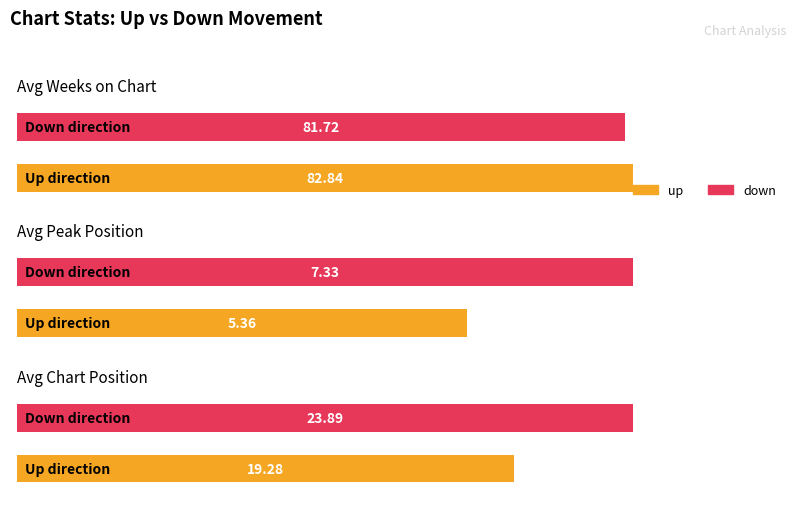

Are the bars grouped side by side (vs. stacked)?

Yes